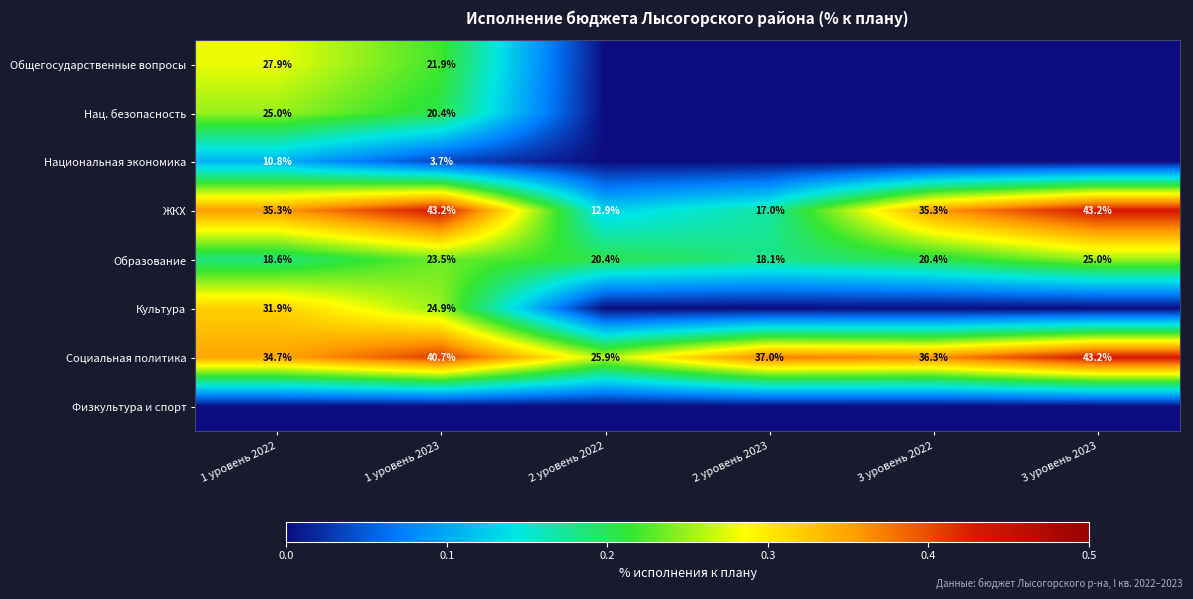

Where does the Образование series first go above 20?

1 уровень 2023